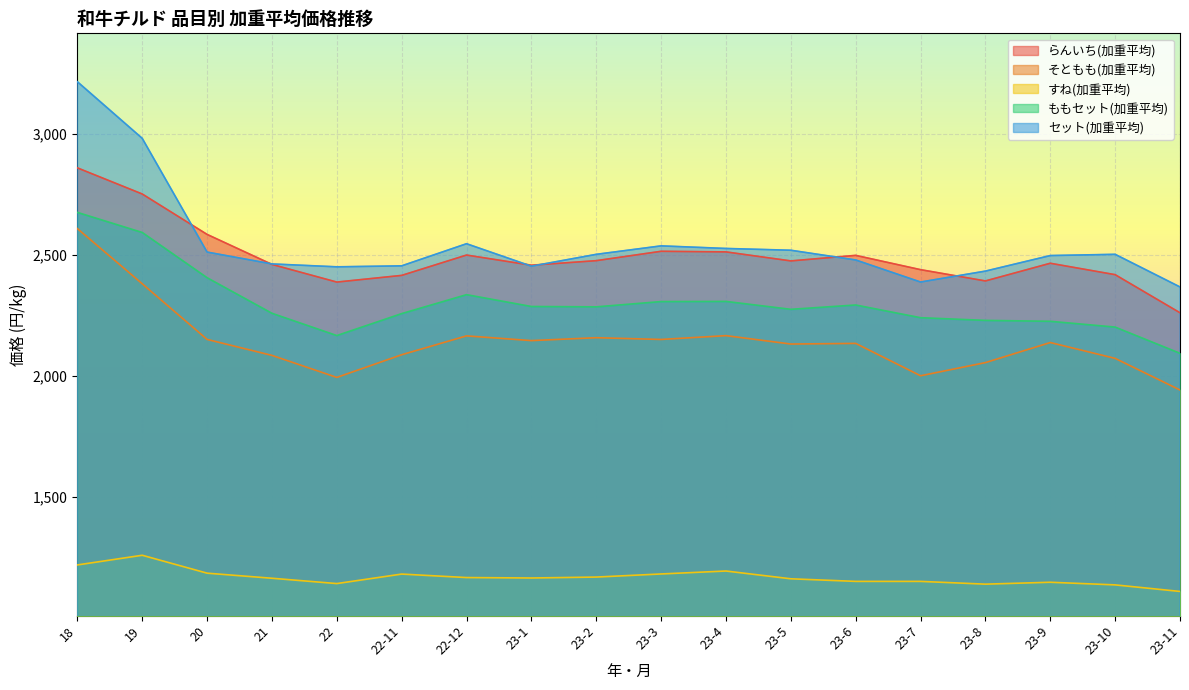

What is the sum of all らんいち(加重平均) values?

44874.8